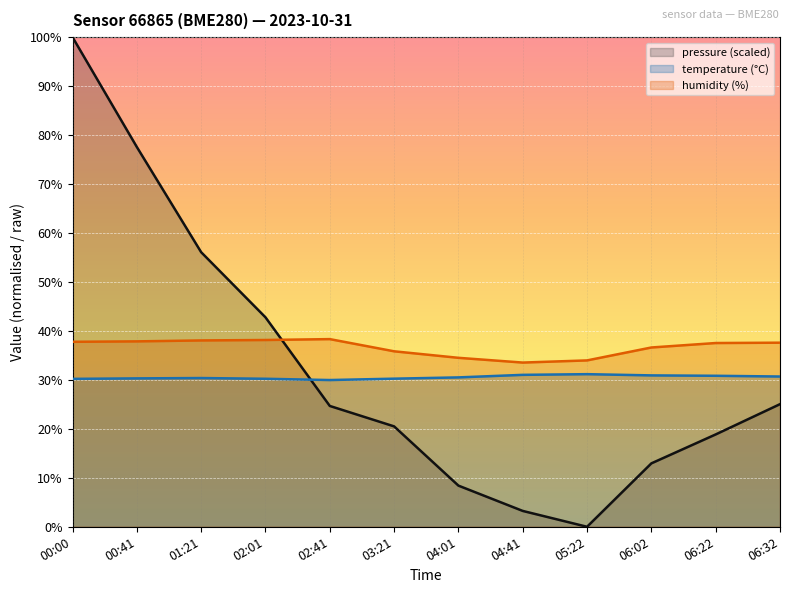

How many intersections are there between temperature and pressure?

1